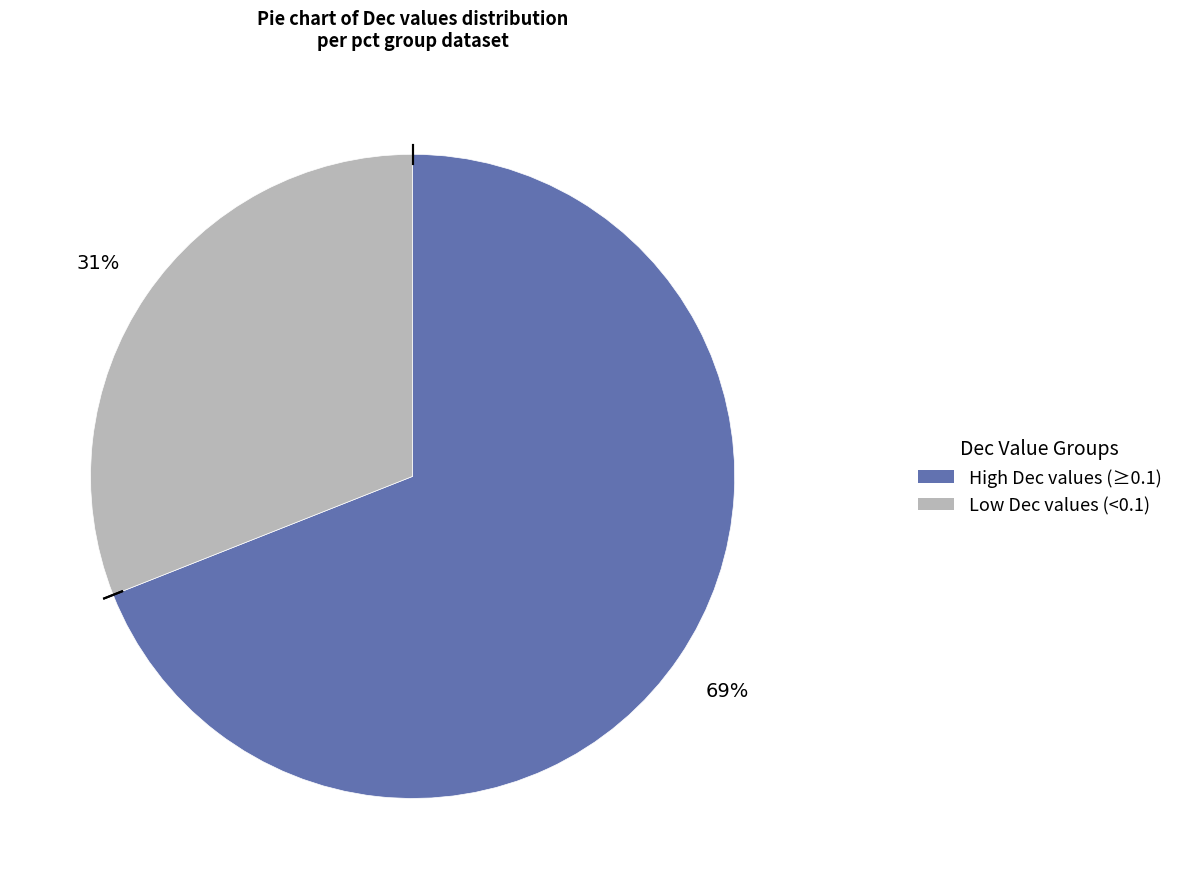

To the nearest percent, what is the average slice percentage?

50%